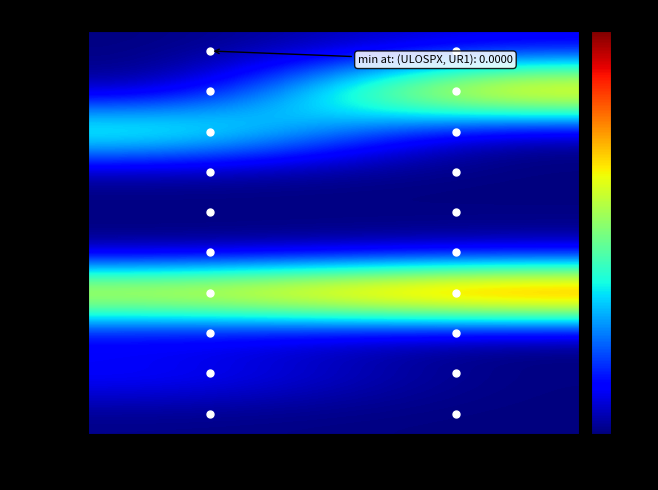

List the series in order of their peak value, highest first.

FONSQU, SPISPX, PHOSPX, CHIPOL, ULOSPX, RHYRIP, COLFLU, MOUSPX, DERWEB, SCAUND